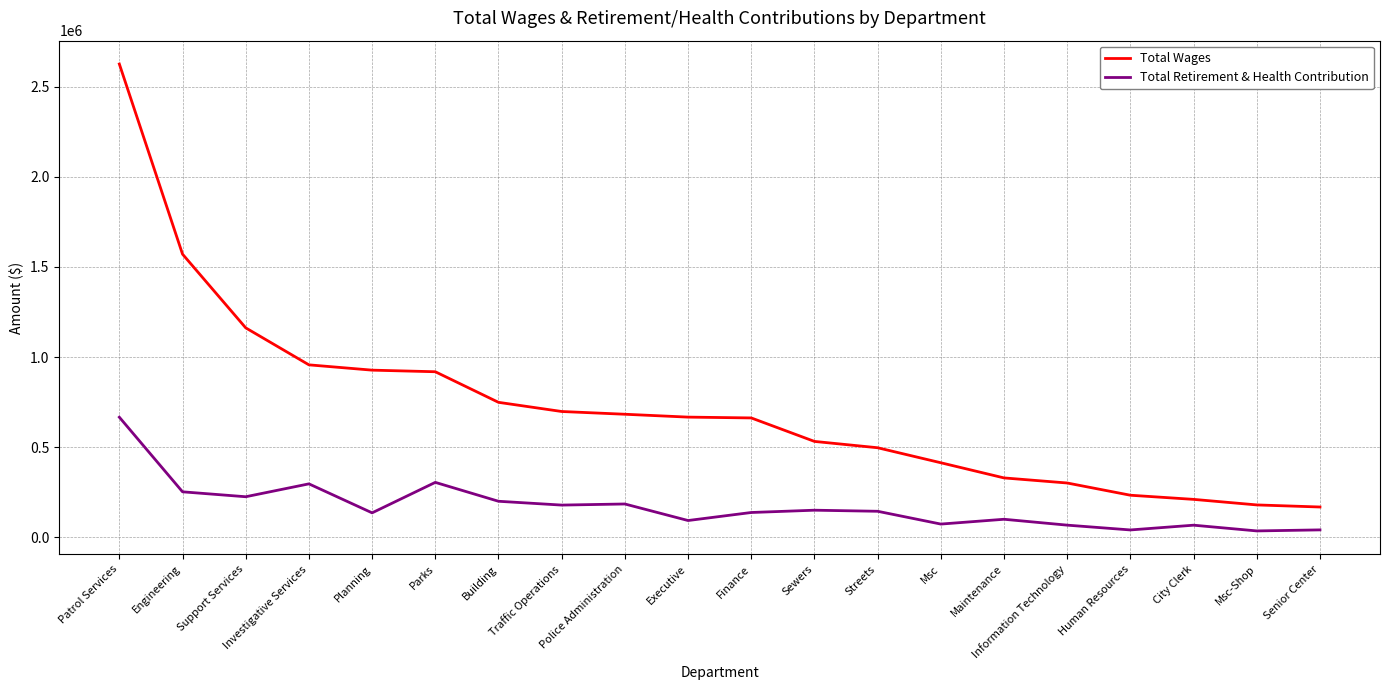

What position from the left is Patrol Services?

1